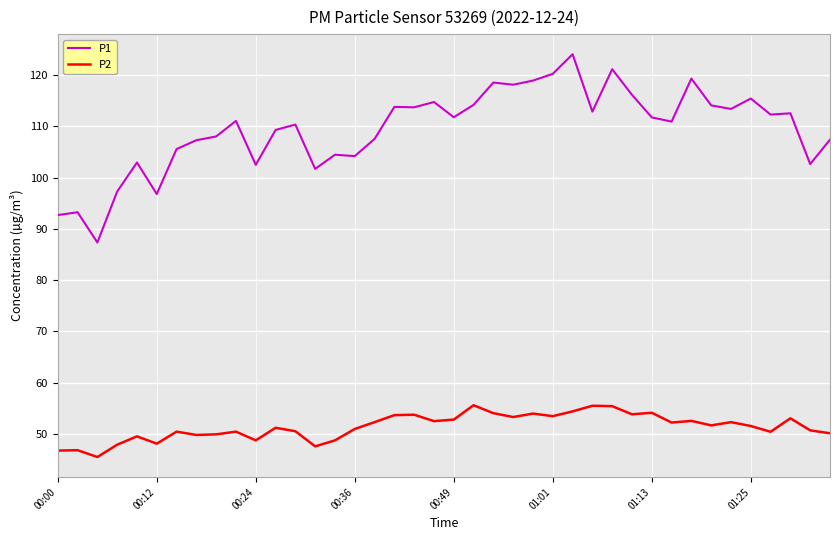

True or false: P1 and P2 cross at least once.

False